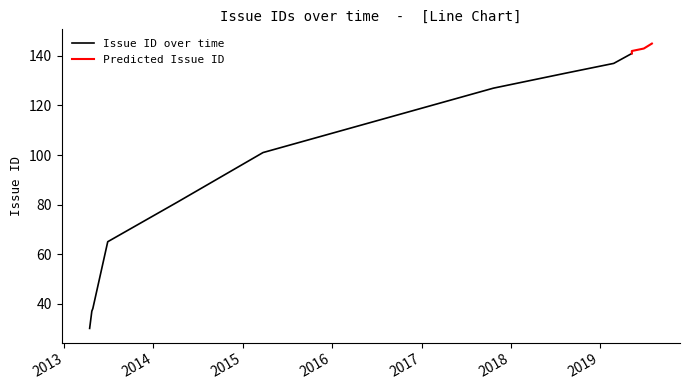

Does the chart have visible grid lines?

No